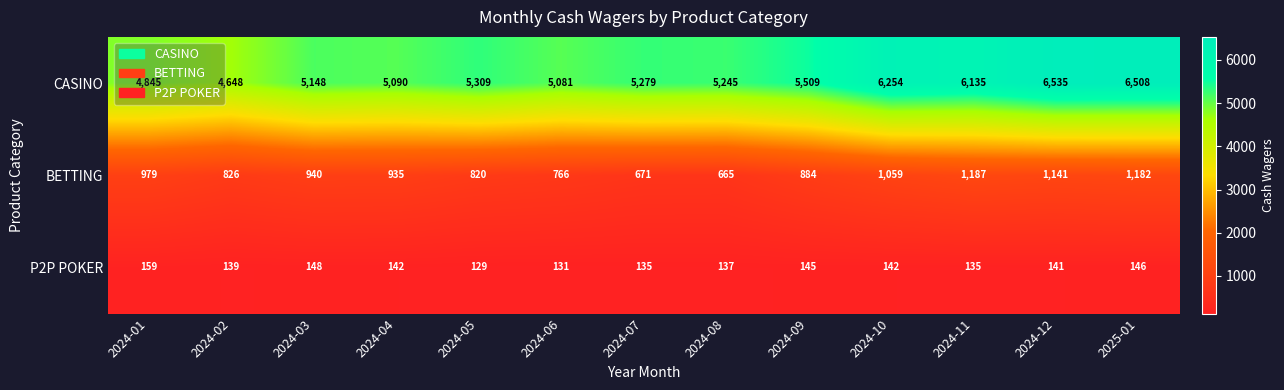

What is the spread (max minus min) of values at 2024-02?

4509